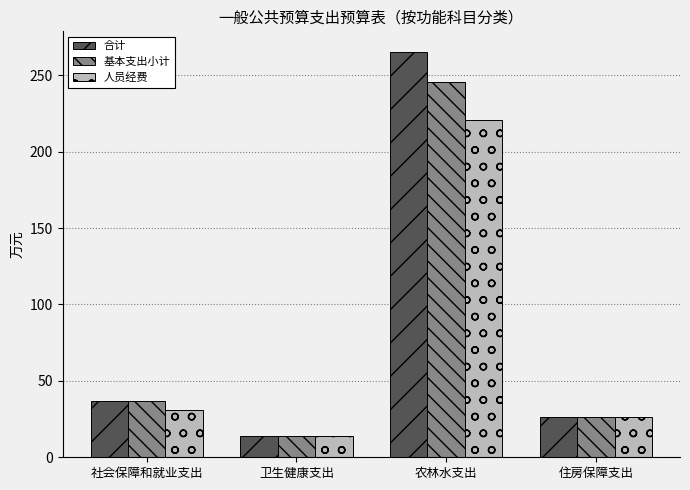

Are the bars grouped side by side (vs. stacked)?

Yes